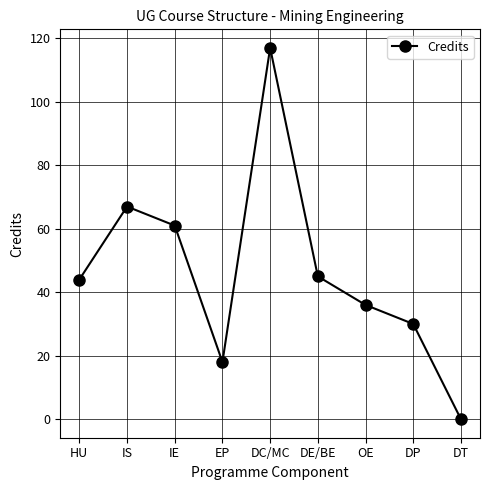

What is the difference between the values at DP and HU?

14